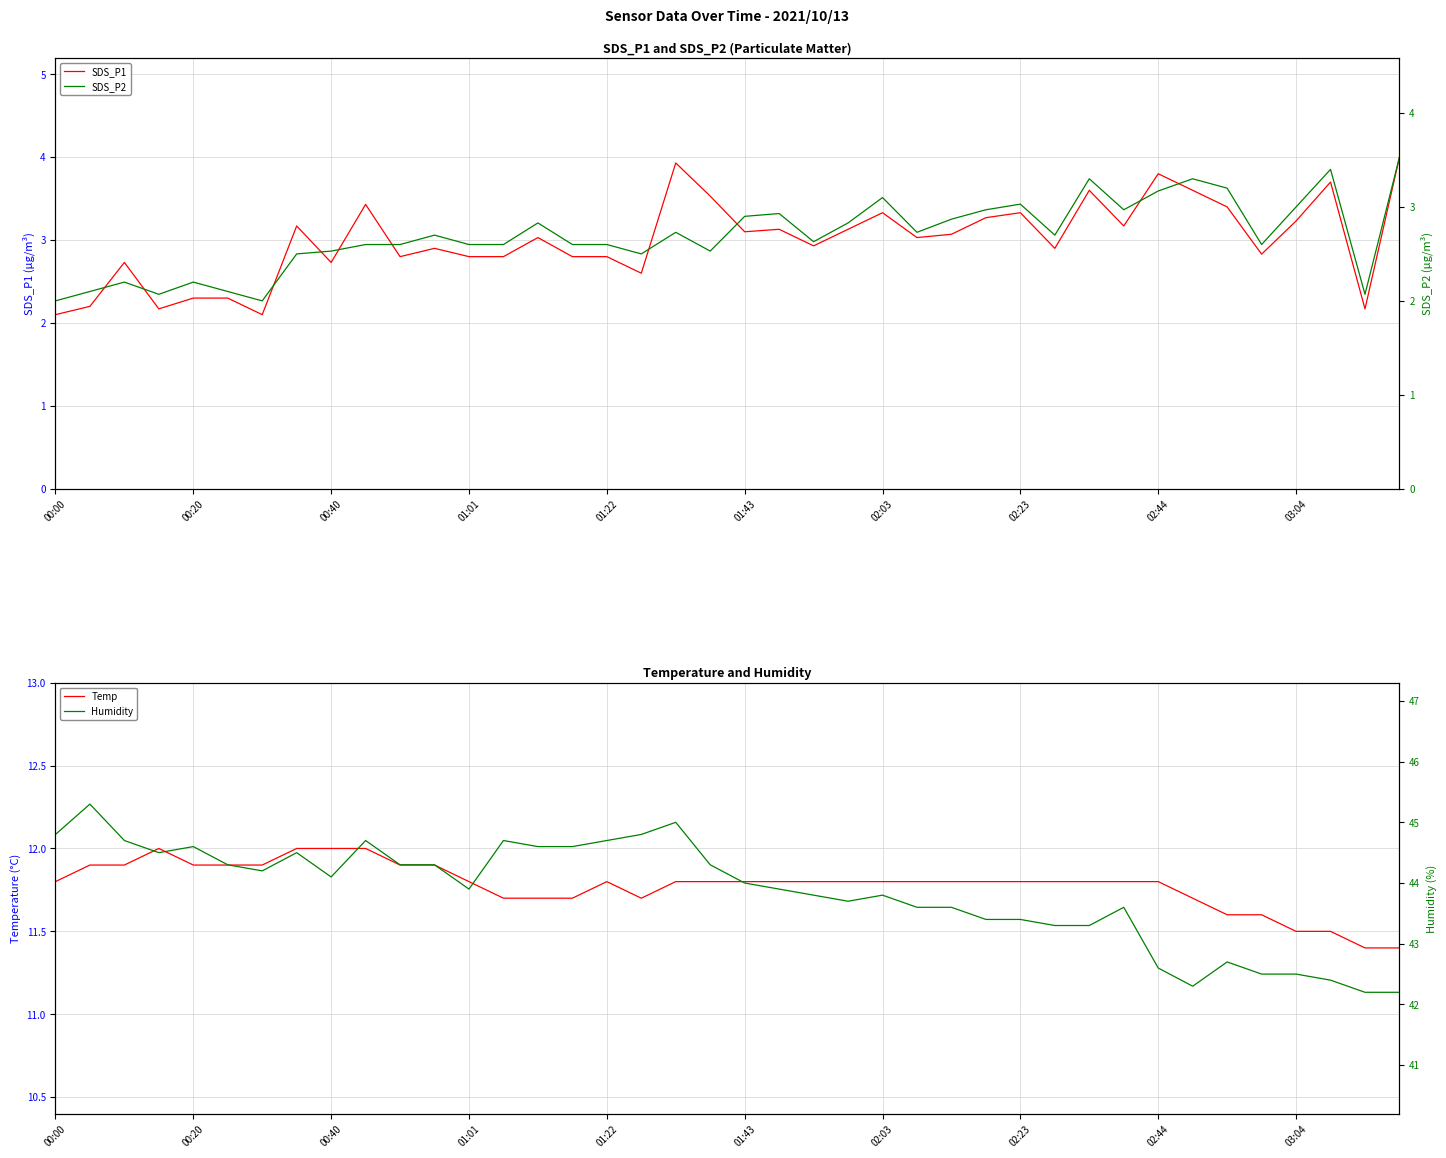

How many data points in Humidity are less than 44?

20